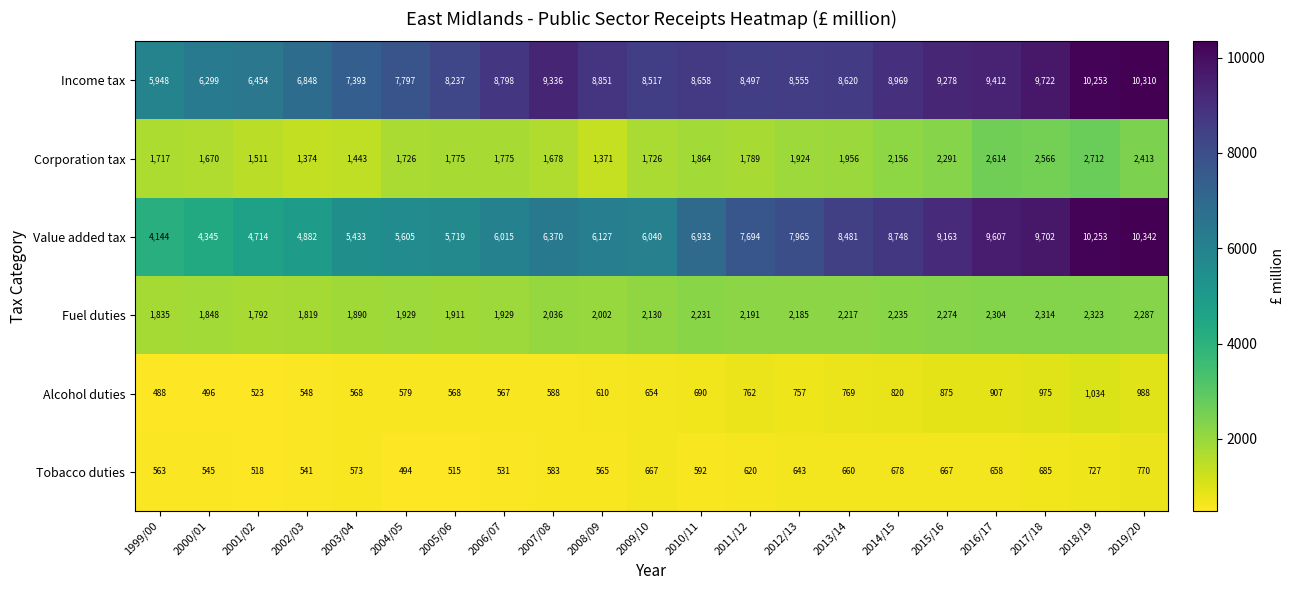

What is the sum of all Alcohol duties values?

14766